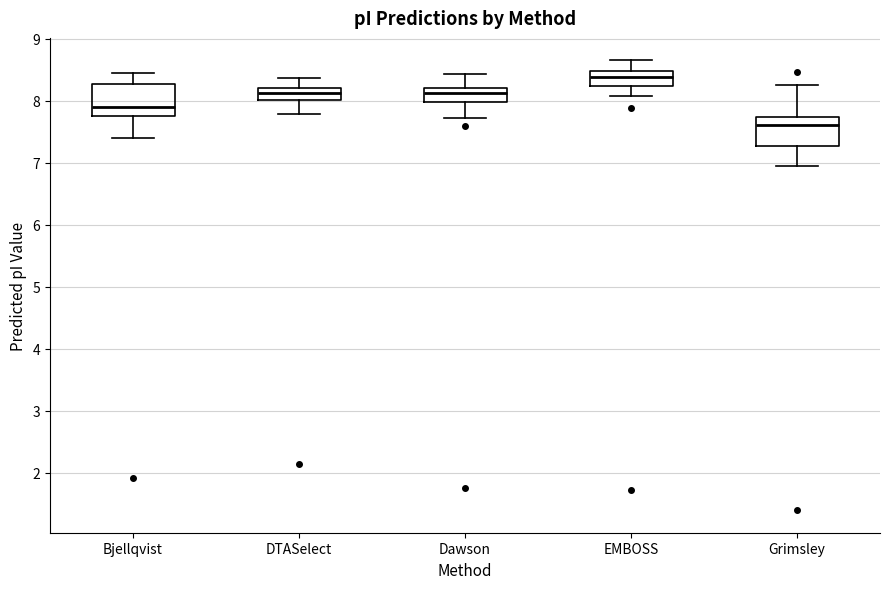

Reading left to right, transcribe this box plot: for each box, give where its median line is, the range the box spans, and where its two whiskers end, as read against the y-axis. The values are not printed on the chart, so give them approximately, as read against the axis.

Bjellqvist: median 7.9, box 7.8 to 8.3, whiskers 7.4 to 8.4
DTASelect: median 8.1, box 8.0 to 8.2, whiskers 7.8 to 8.4
Dawson: median 8.1, box 8.0 to 8.2, whiskers 7.7 to 8.4
EMBOSS: median 8.4, box 8.2 to 8.5, whiskers 8.1 to 8.7
Grimsley: median 7.6, box 7.3 to 7.7, whiskers 7.0 to 8.3